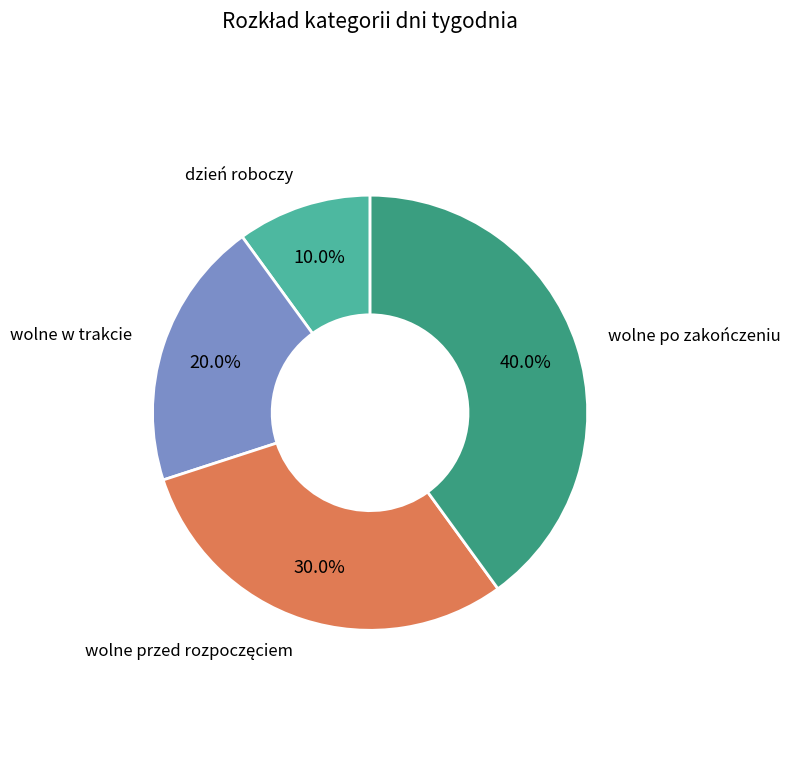

True or false: dzień roboczy accounts for 10% of the total.

True